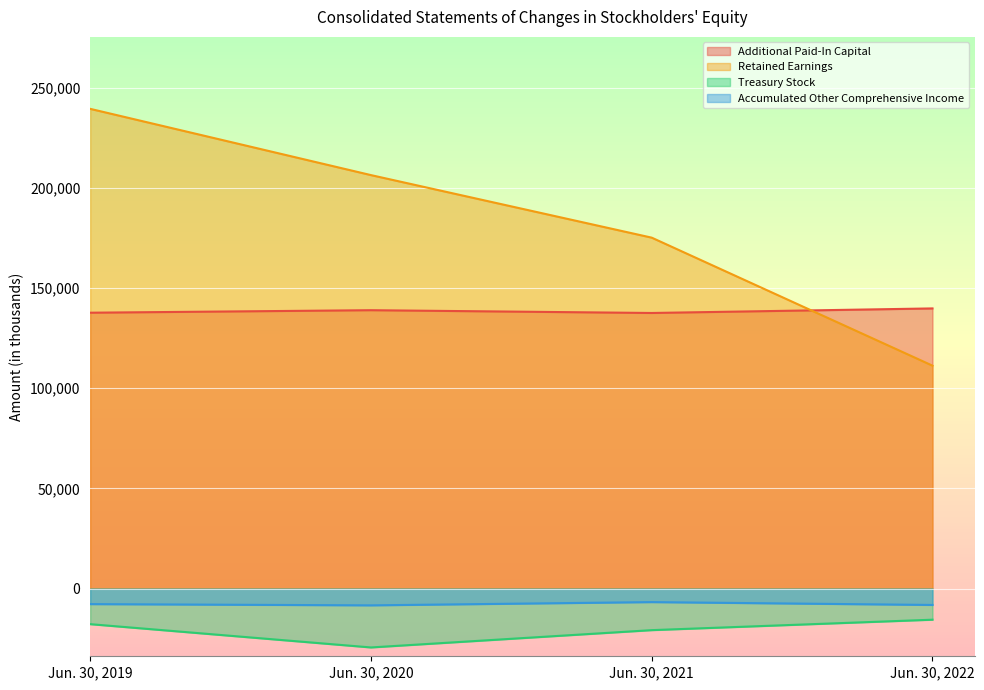

How many lines are shown in the chart?

4